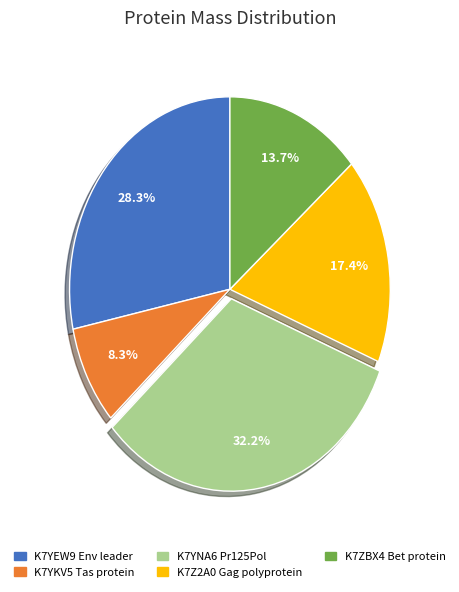

To the nearest percent, what is the combined percentage of K7Z2A0 Gag polyprotein and K7ZBX4 Bet protein?

31%